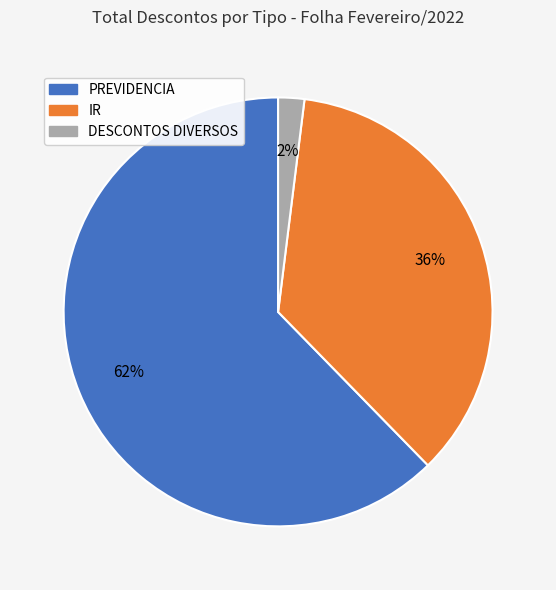

Is it true that DESCONTOS DIVERSOS is 14% of the pie?

False